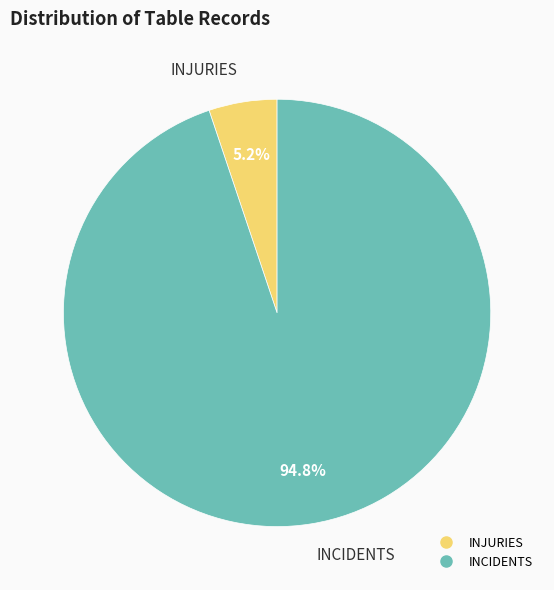

To the nearest percent, what is the difference between the INJURIES and INCIDENTS slice percentages?

90%